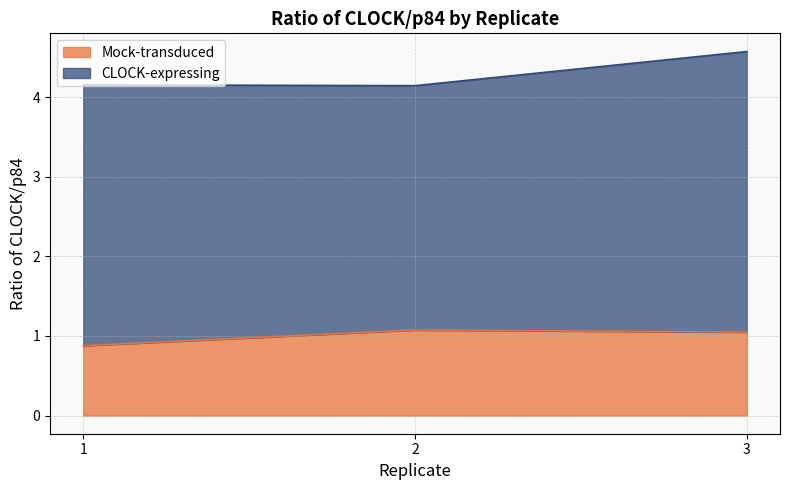

Reading left to right, transcribe the values for Mock-transduced.

1=0.9	2=1.1	3=1.0